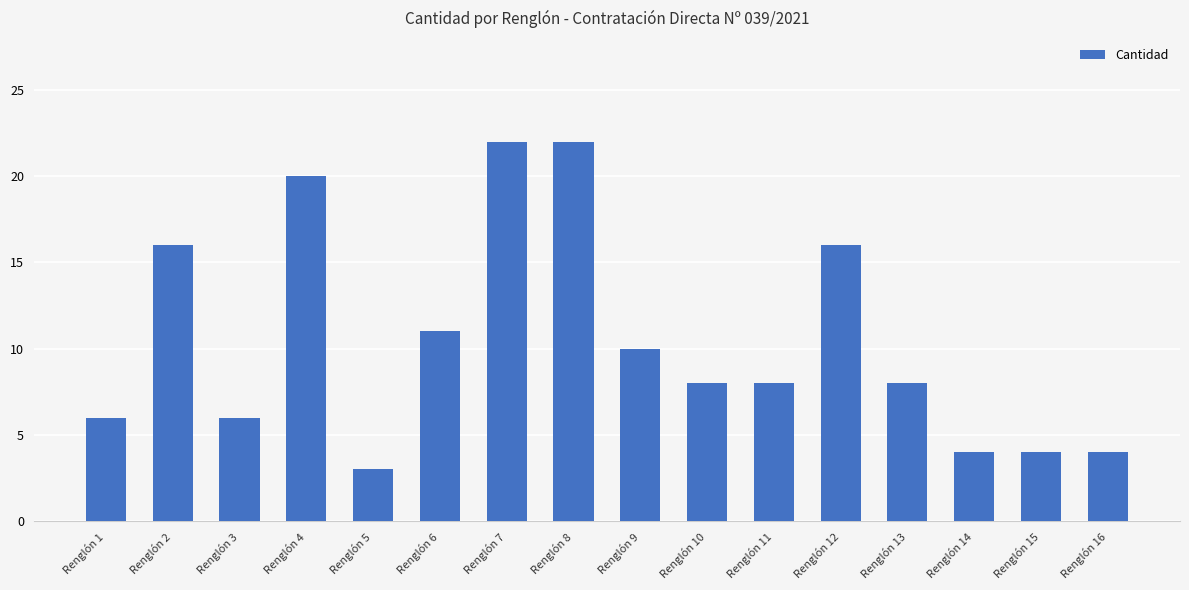

Is it true that the value at Renglón 13 is 8?

True